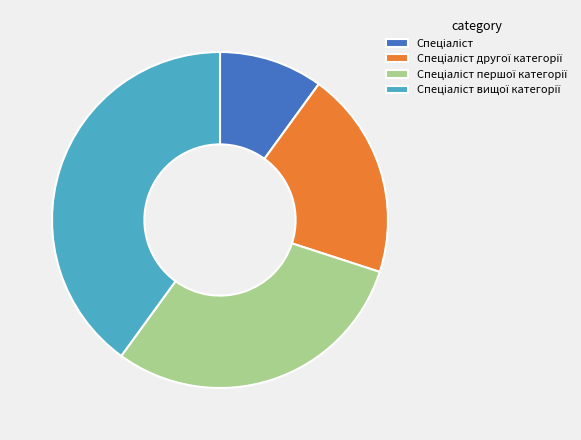

How many segments does this pie chart have?

4